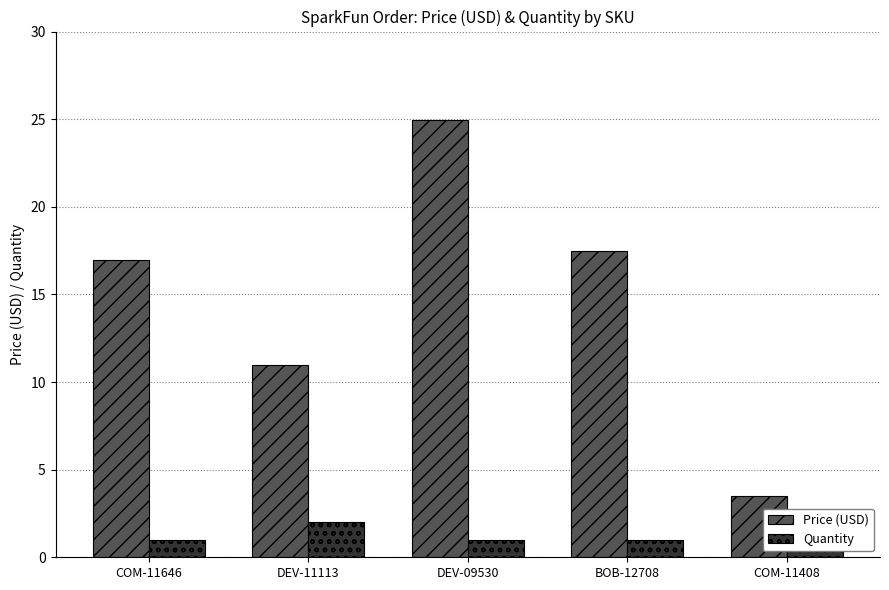

How many data points in Price (USD) are less than 16?

2